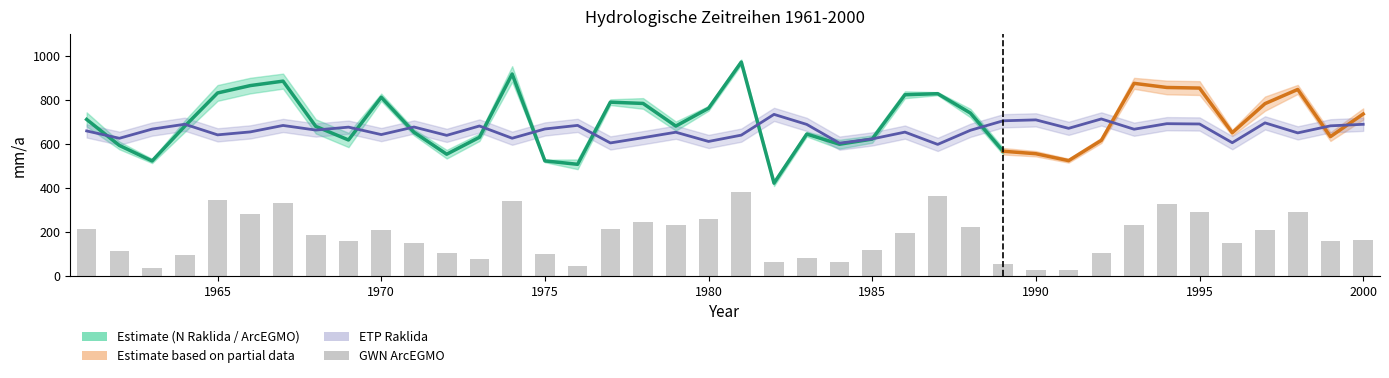

Which label corresponds to the smallest value in the chart?

1991